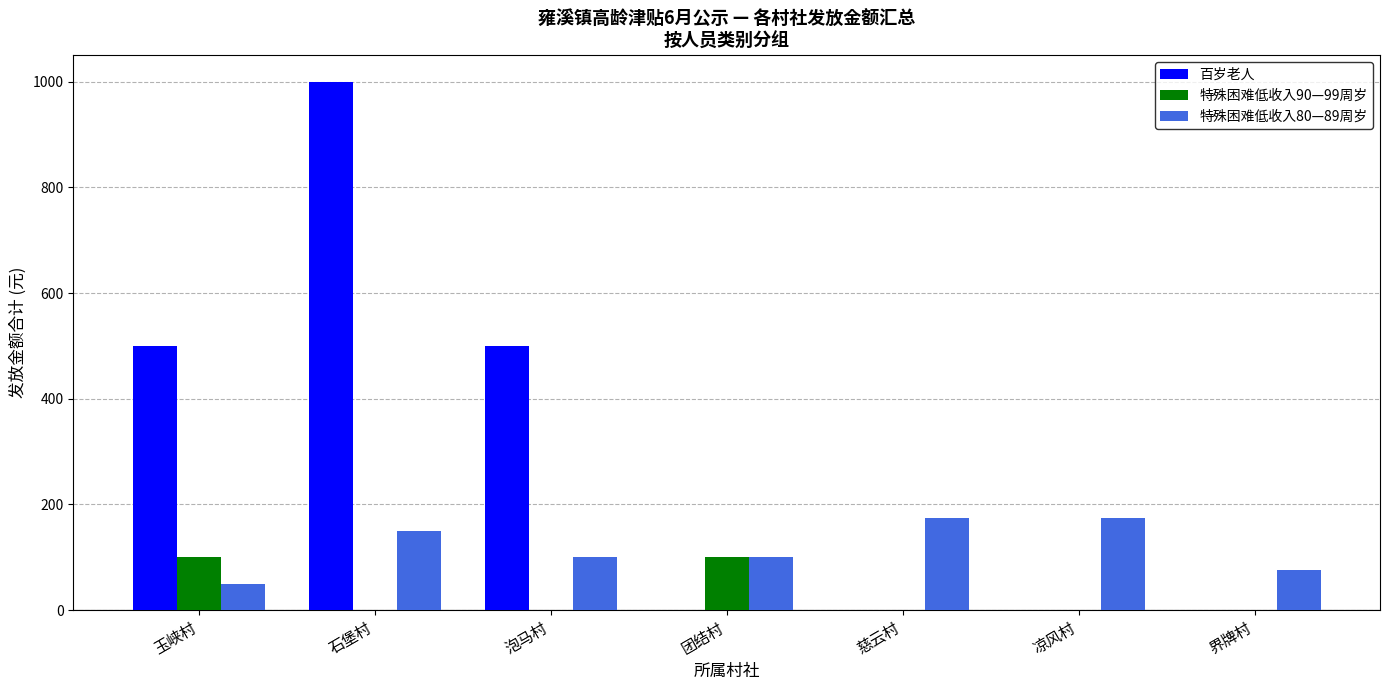

Is it true that 特殊困难低收入80—89周岁 equals 276 at 凉风村?

False